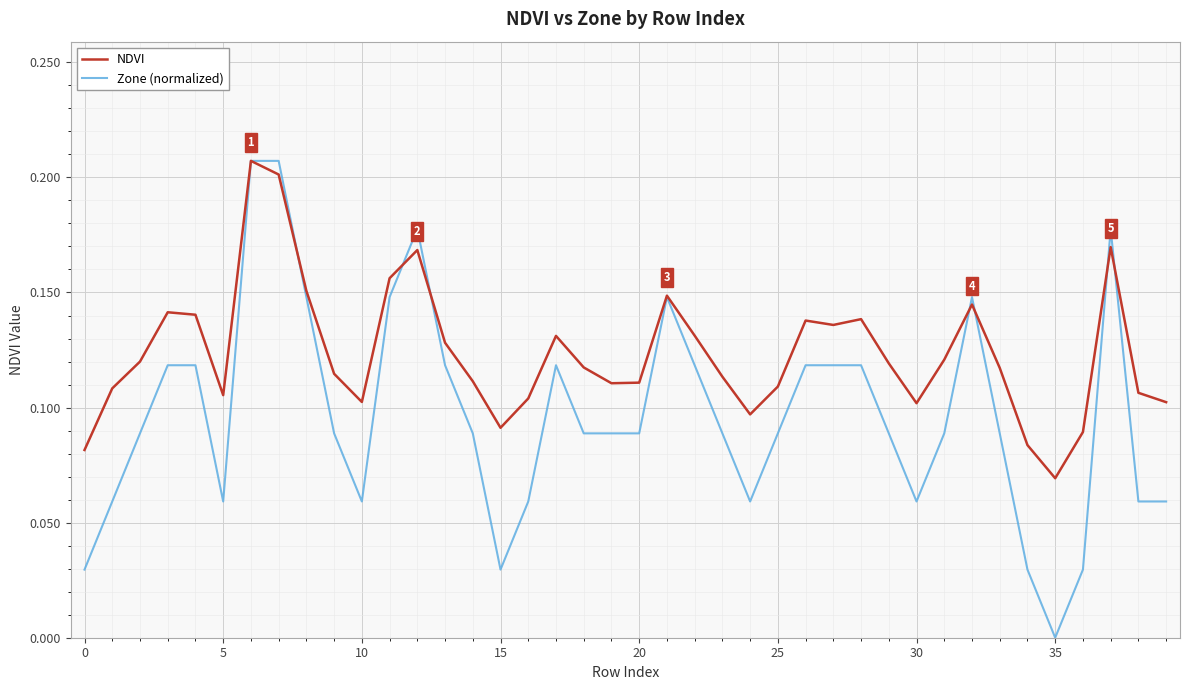

List the series in order of their overall mean, highest first.

NDVI, Zone (normalized)